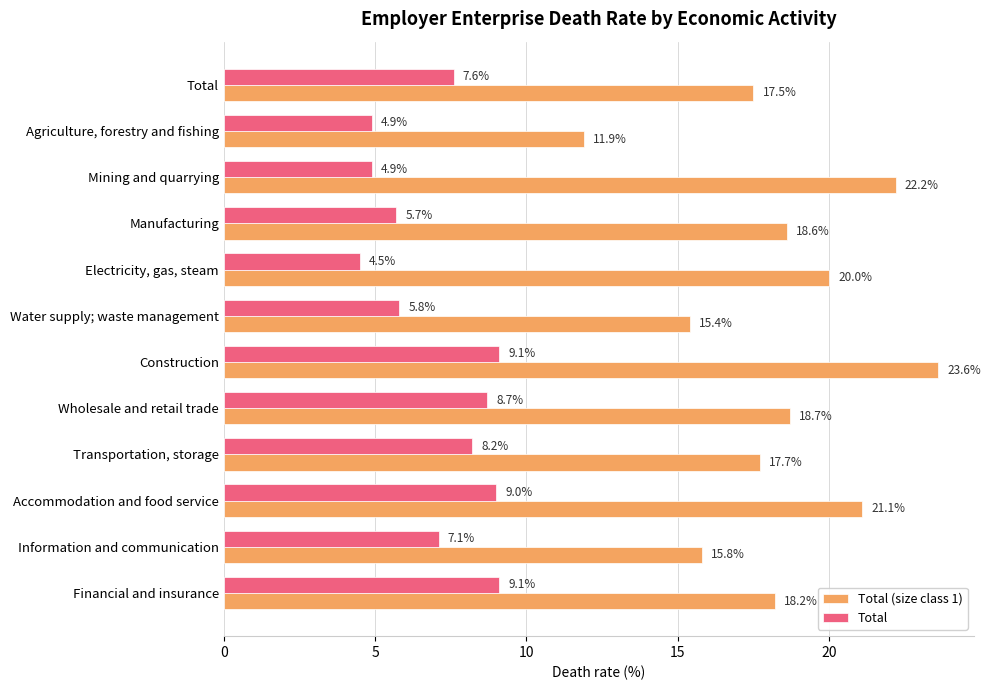

True or false: Total (size class 1) has a value of 22.2 at Mining and quarrying.

True